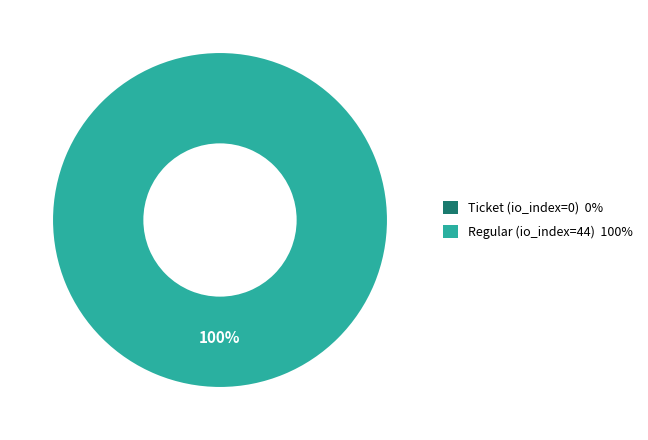

What percentage do Regular (io_index=44) and Ticket (io_index=0) together represent?

100.0%